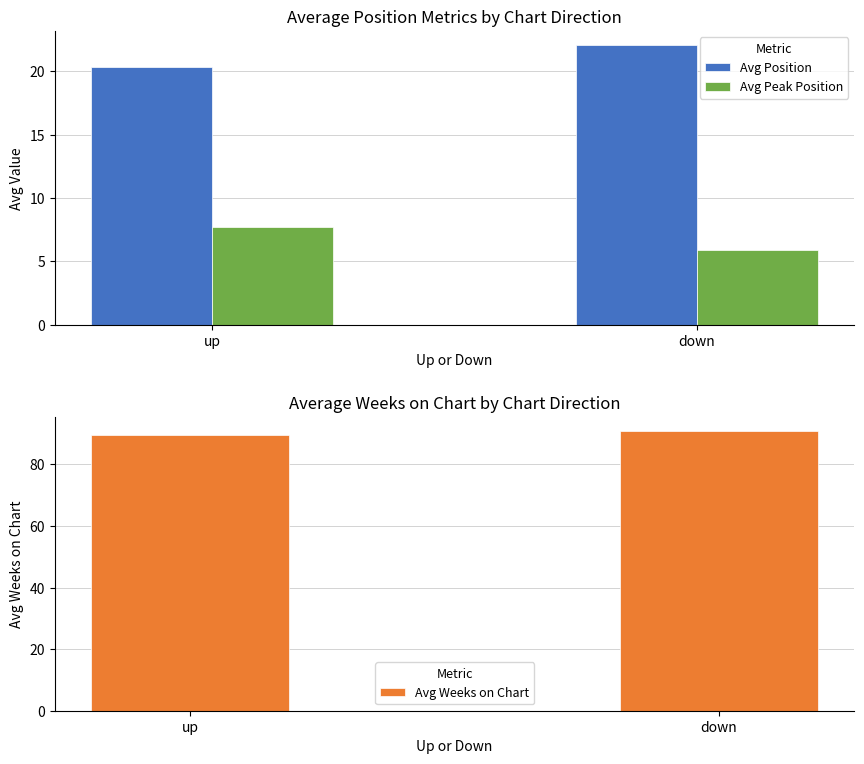

Does the chart contain any negative values?

No